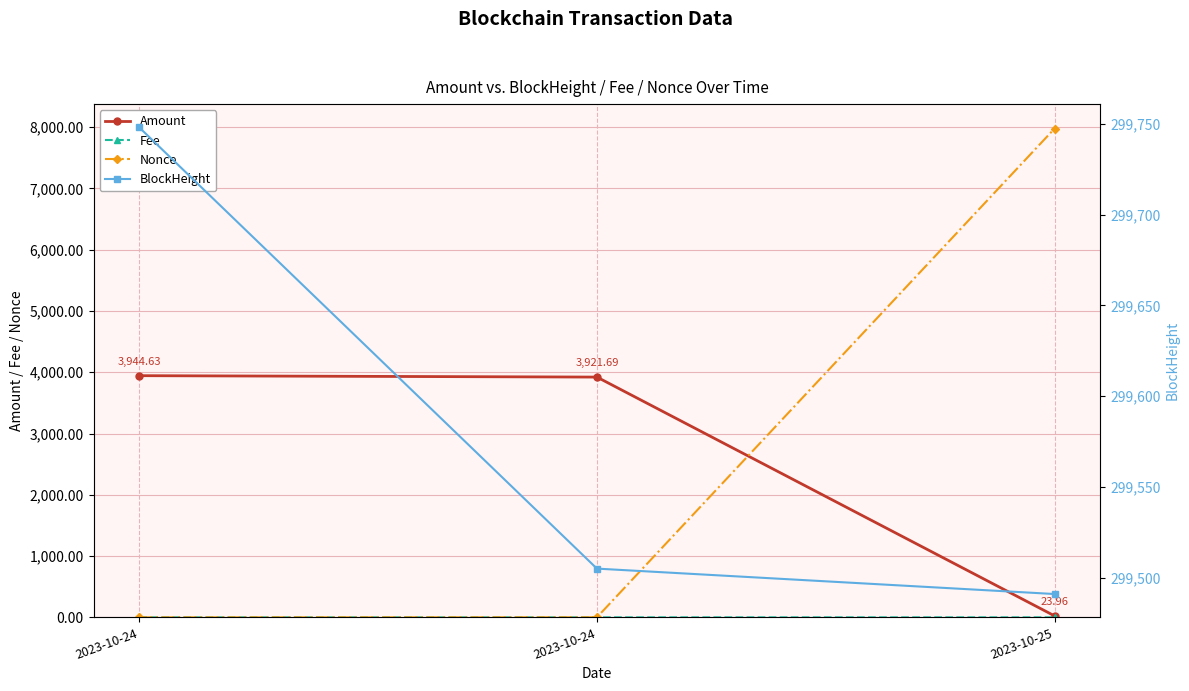

What is the value of the BlockHeight point at the 2nd from the left?

299748.0